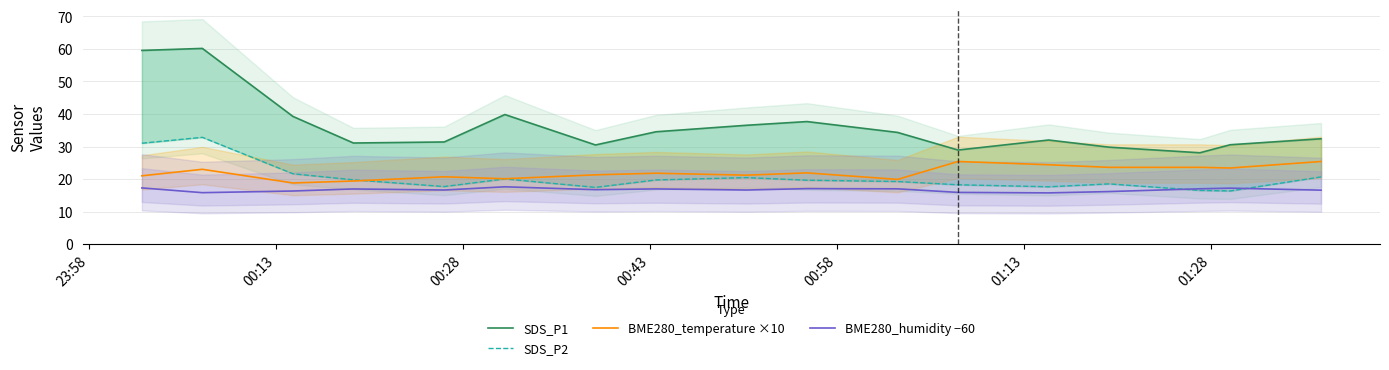

Which series has the widest spread of values?

SDS_P1